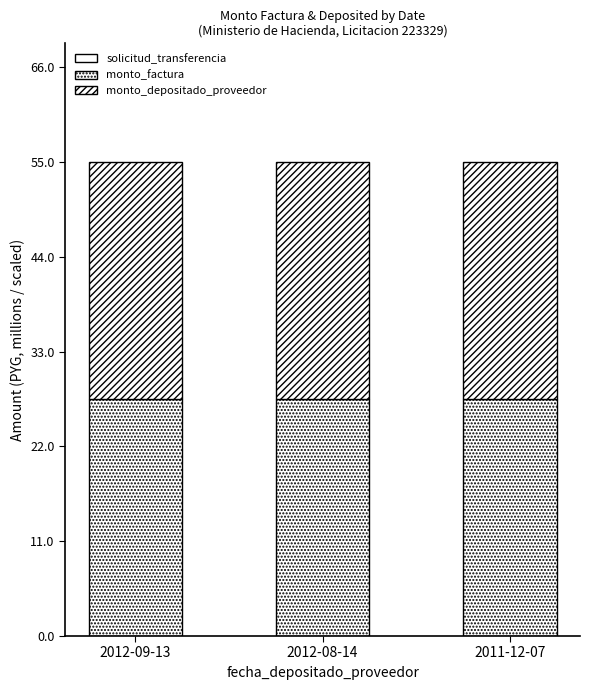

List the series in order of their peak value, lowest first.

solicitud_transferencia, monto_factura, monto_depositado_proveedor